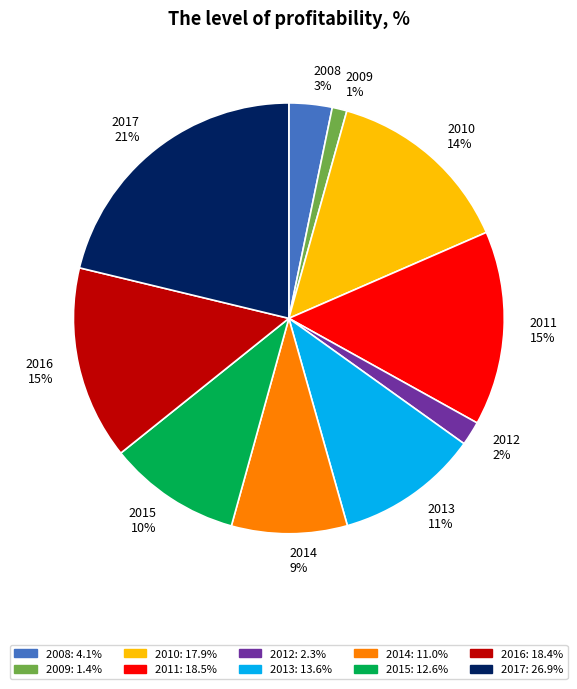

How many slices are in this pie chart?

10